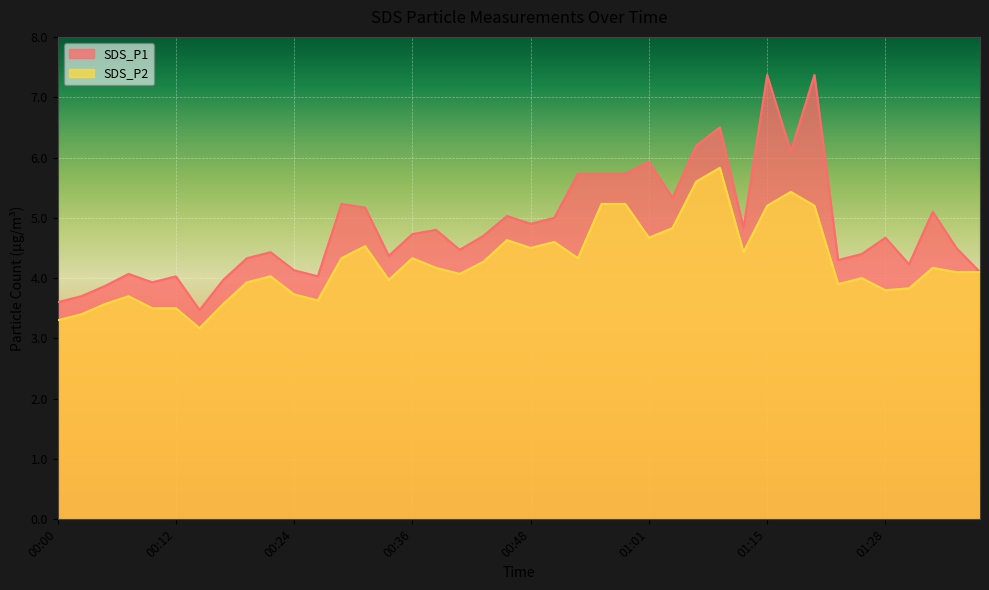

At which label is SDS_P1 closest to 5?

00:51